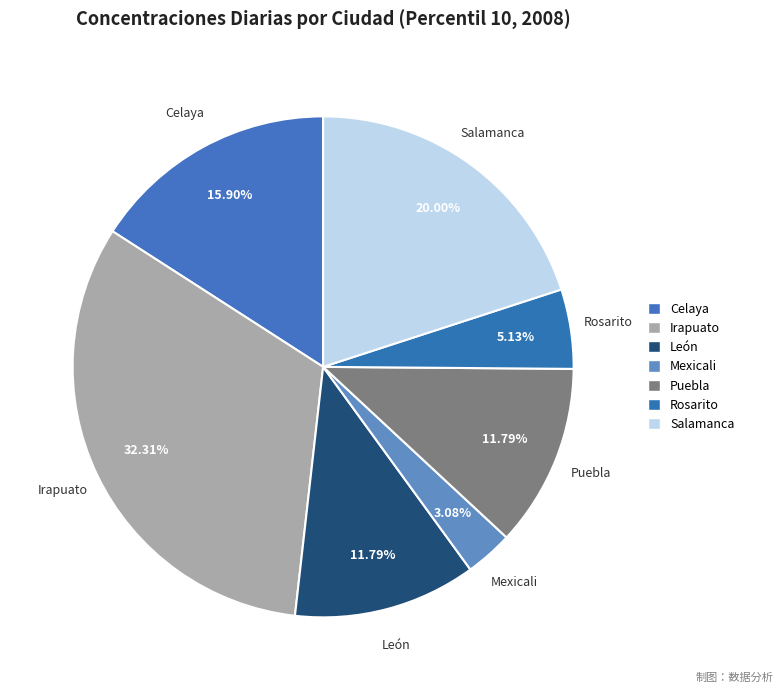

Count the number of slices in the pie.

7